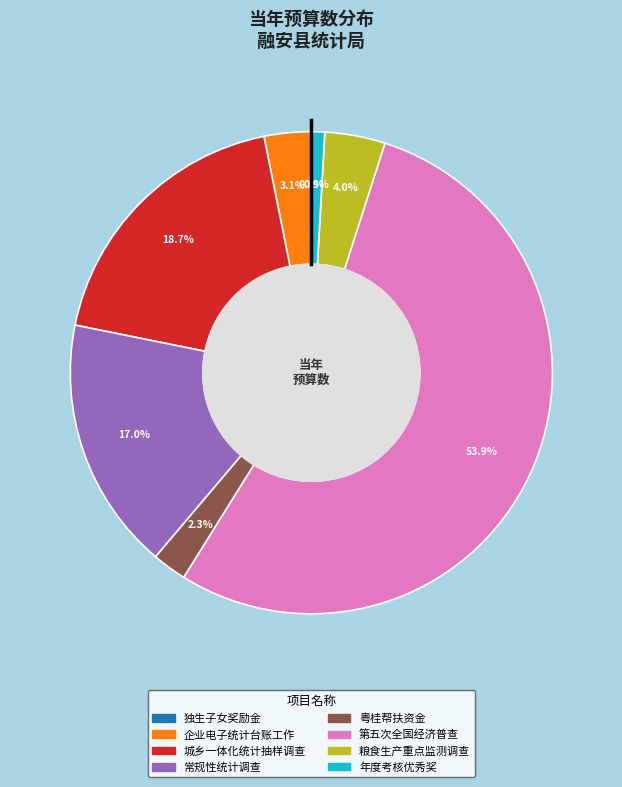

Which slice is the largest?

第五次全国经济普查